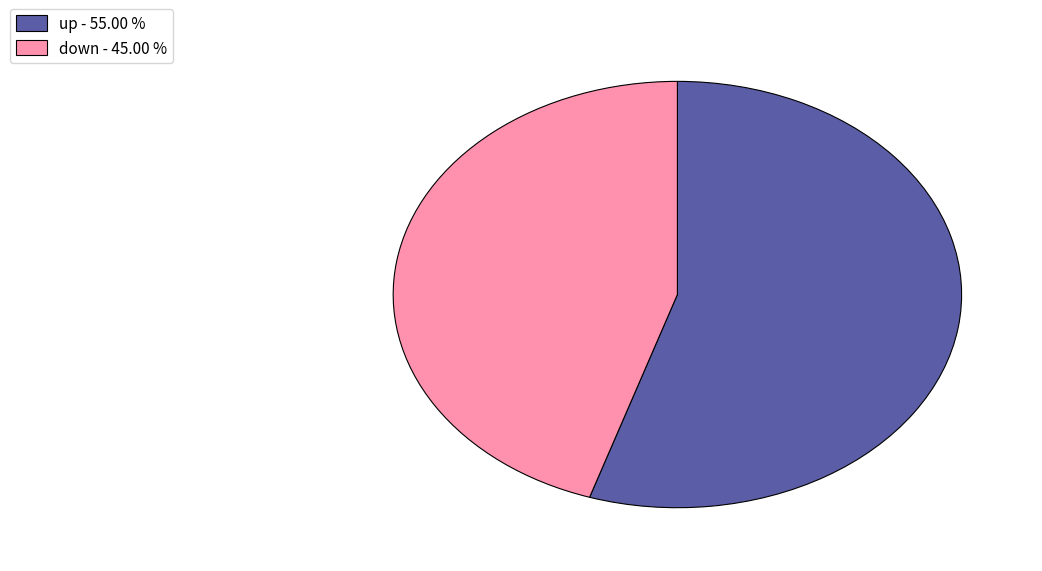

Combined, do up - 55.00 % and down - 45.00 % account for over 50%?

Yes